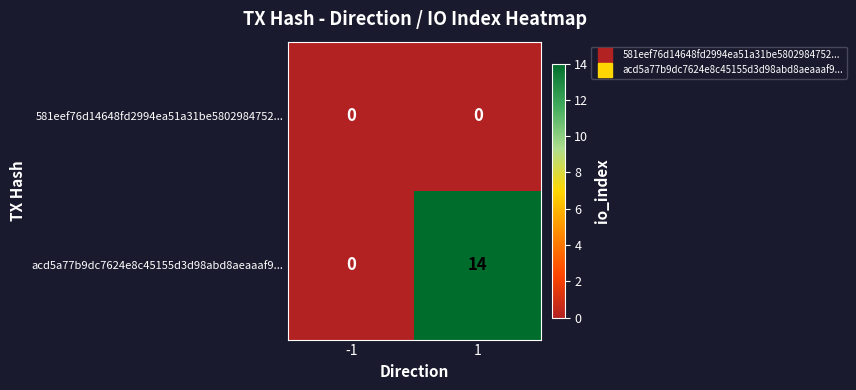

List the series in order of their overall mean, highest first.

acd5a77b9dc7624e8c45155d3d98abd8aeaaaf9..., 581eef76d14648fd2994ea51a31be5802984752...